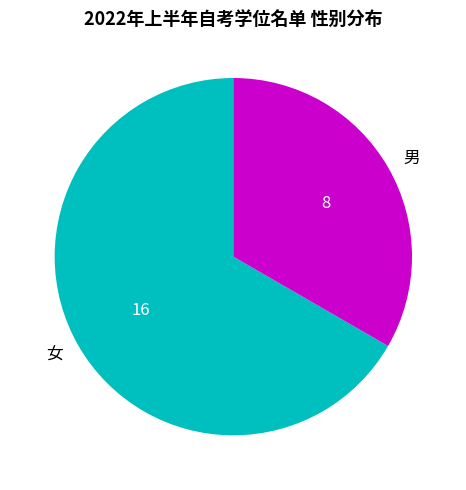

Rank the categories by value from highest to lowest.

女, 男